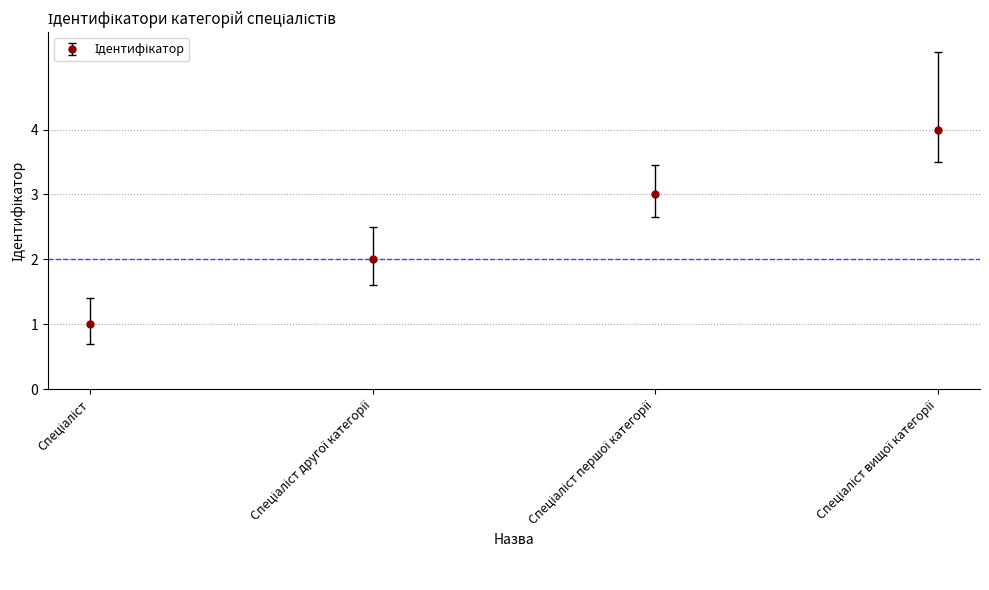

How many lines are shown in the chart?

1